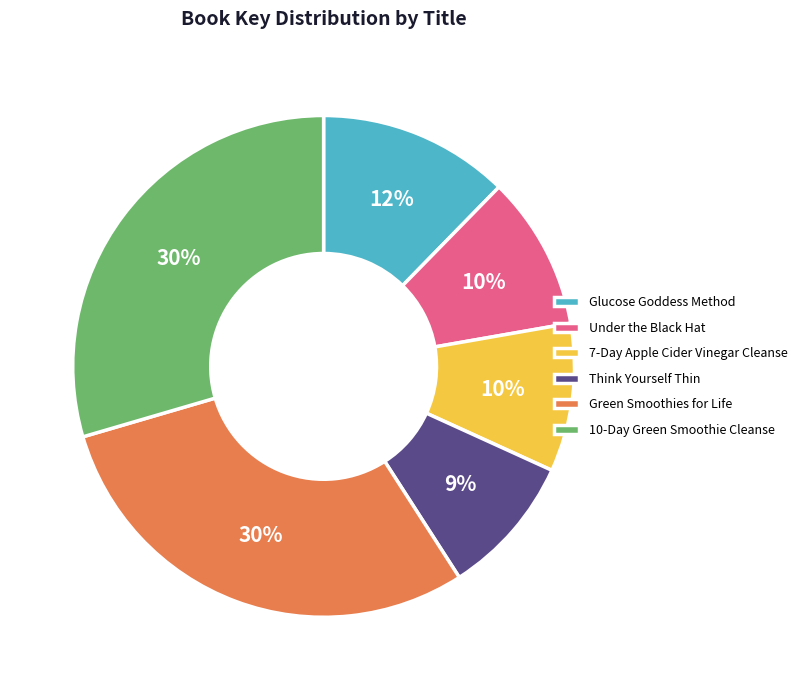

To the nearest percent, what is the average slice percentage?

17%